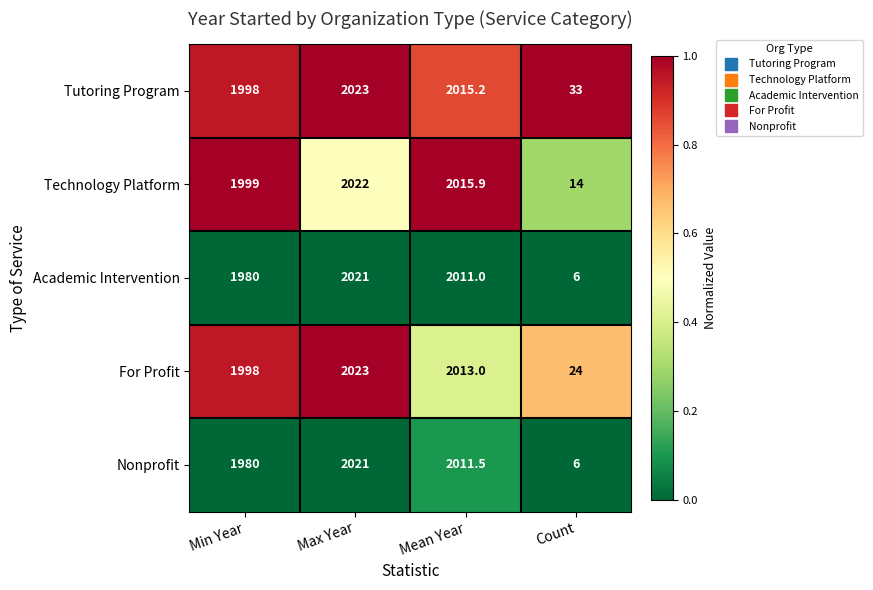

At Mean Year, list the series in order from smallest to largest.

Academic Intervention, Nonprofit, For Profit, Tutoring Program, Technology Platform